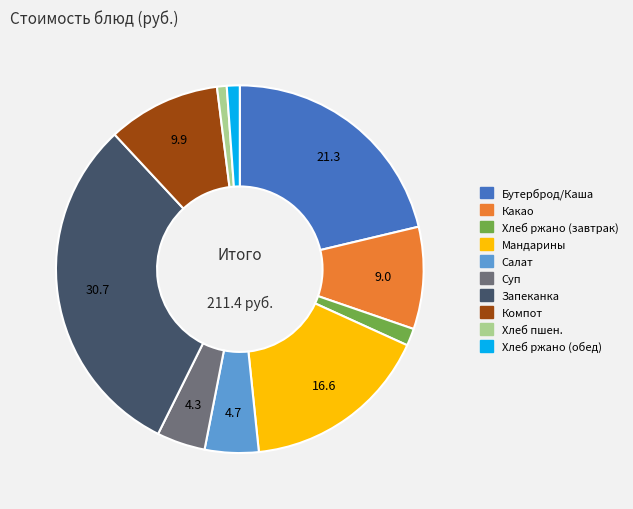

Which has a higher value, Мандарины or Какао?

Мандарины